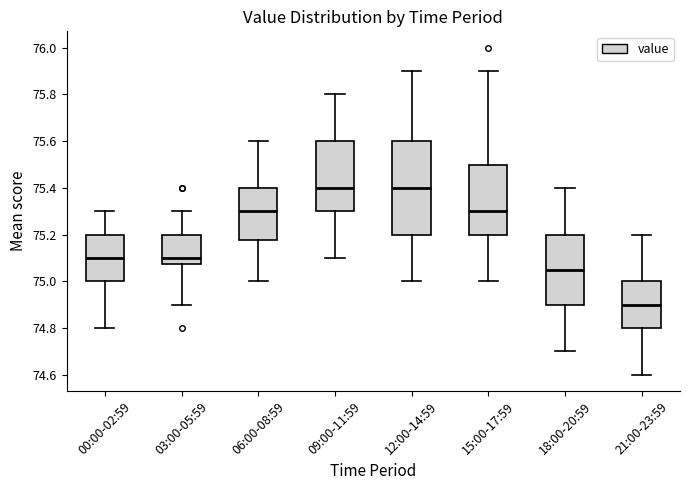

Reading left to right, transcribe this box plot: for each box, give where its median line is, the range the box spans, and where its two whiskers end, as read against the y-axis. The values are not printed on the chart, so give them approximately, as read against the axis.

00:00-02:59: median 75.10, box 75.00 to 75.20, whiskers 74.80 to 75.30
03:00-05:59: median 75.10, box 75.08 to 75.20, whiskers 74.90 to 75.30
06:00-08:59: median 75.30, box 75.18 to 75.40, whiskers 75.00 to 75.60
09:00-11:59: median 75.40, box 75.30 to 75.60, whiskers 75.10 to 75.80
12:00-14:59: median 75.40, box 75.20 to 75.60, whiskers 75.00 to 75.90
15:00-17:59: median 75.30, box 75.20 to 75.50, whiskers 75.00 to 75.90
18:00-20:59: median 75.06, box 74.90 to 75.20, whiskers 74.70 to 75.40
21:00-23:59: median 74.90, box 74.80 to 75.00, whiskers 74.60 to 75.20